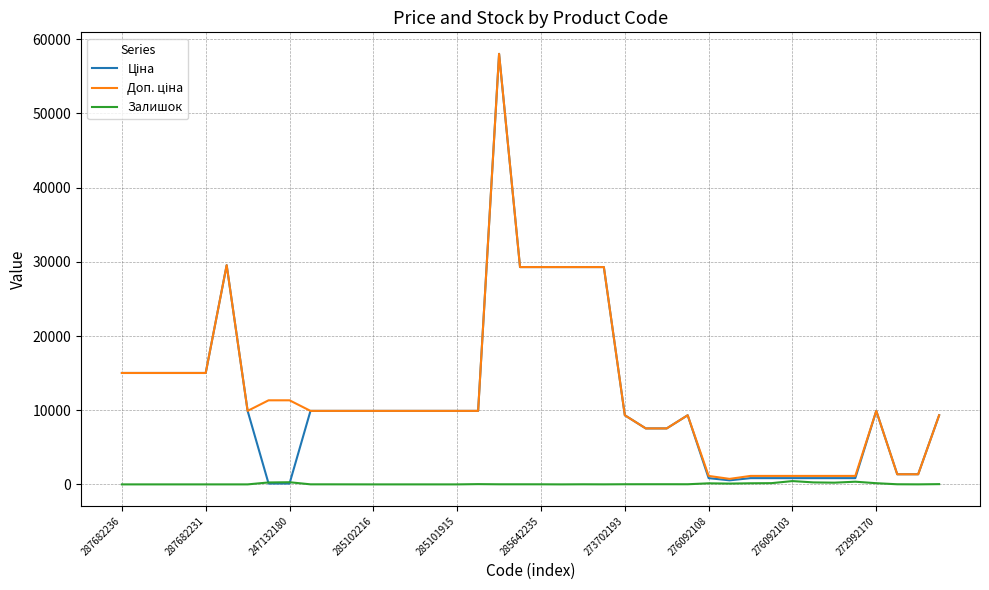

How many lines are shown in the chart?

3